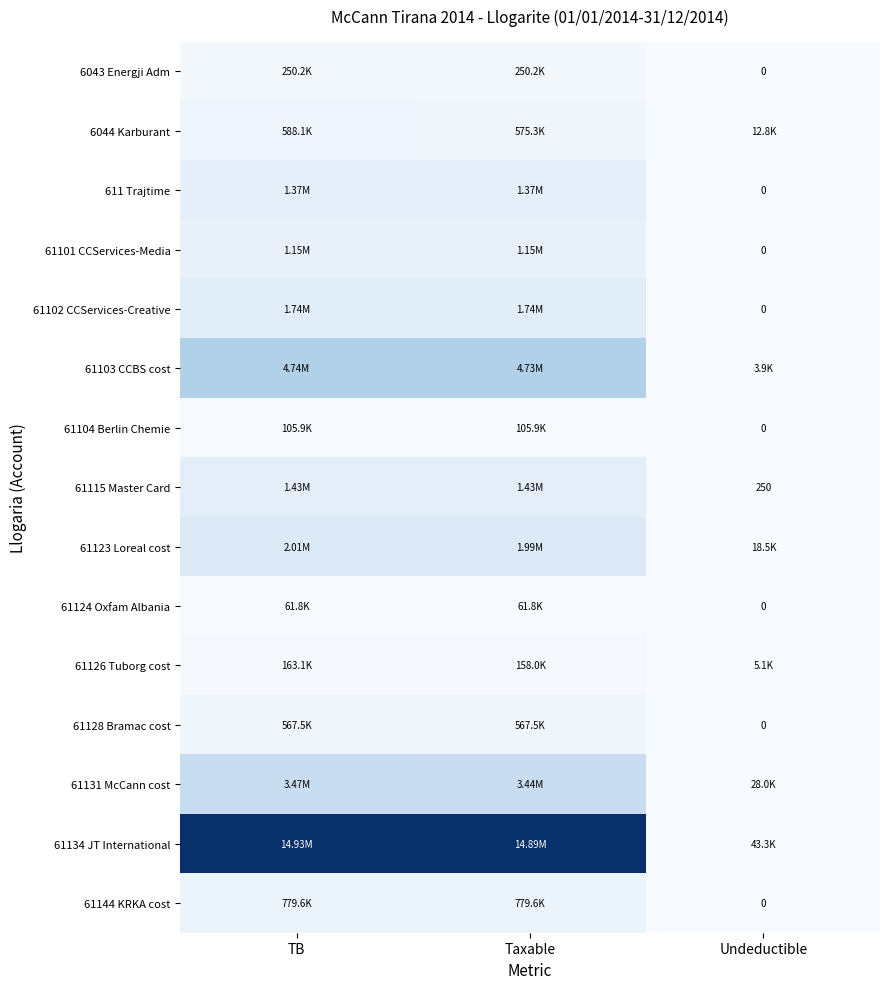

Rank the series at Undeductible from highest to lowest value.

61134 JT International, 61131 McCann cost, 61123 Loreal cost, 6044 Karburant, 61126 Tuborg cost, 61103 CCBS cost, 61115 Master Card, 6043 Energji Adm, 611 Trajtime, 61101 CCServices-Media, 61102 CCServices-Creative, 61104 Berlin Chemie, 61124 Oxfam Albania, 61128 Bramac cost, 61144 KRKA cost